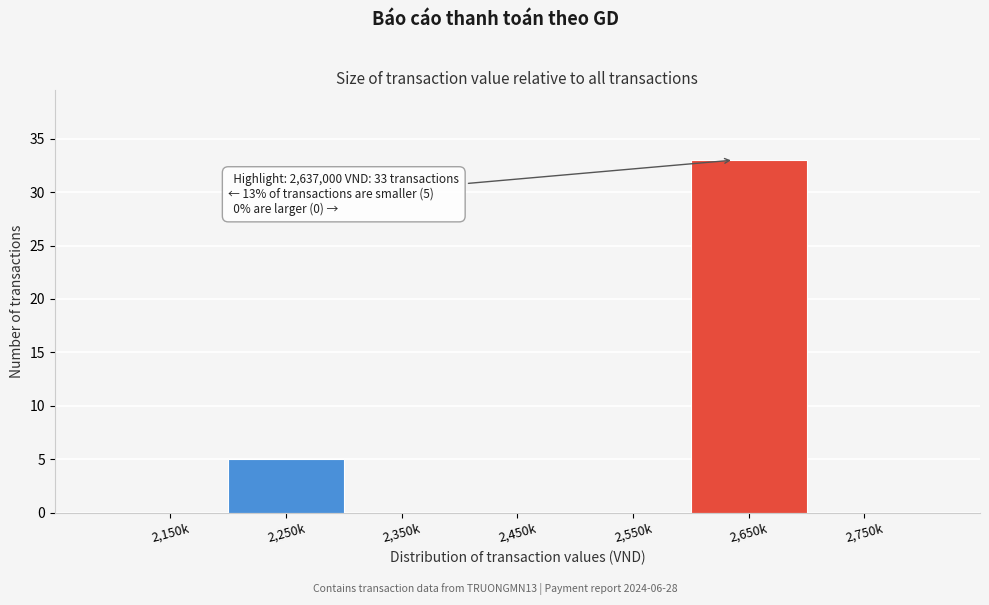

Reading right to left, list all the values displayed in this chart.

2,750k=0	2,650k=33	2,550k=0	2,450k=0	2,350k=0	2,250k=5	2,150k=0